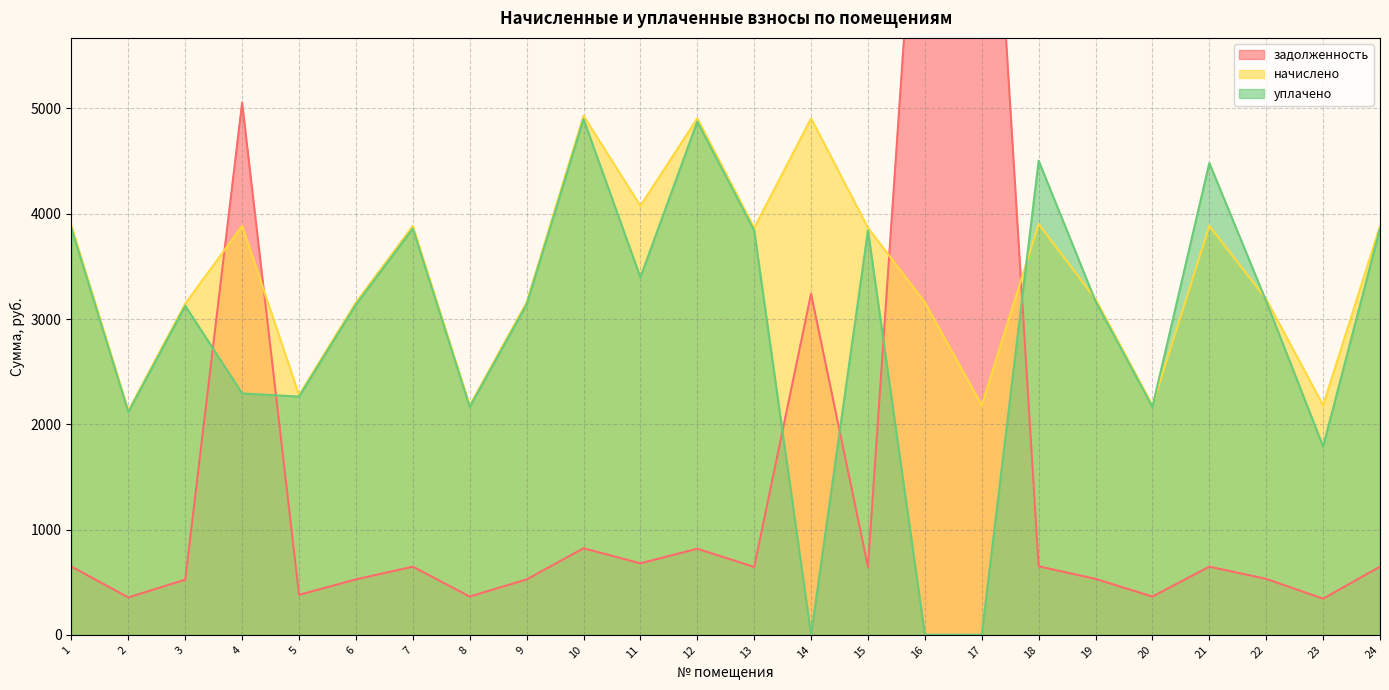

Rank the series by their average value, from lowest to highest.

задолженность, уплачено, начислено